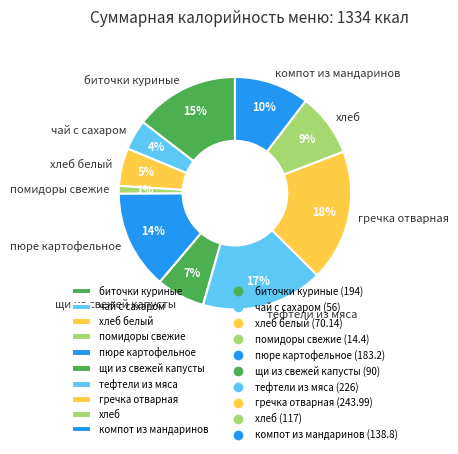

True or false: пюре картофельное accounts for 14% of the total.

True